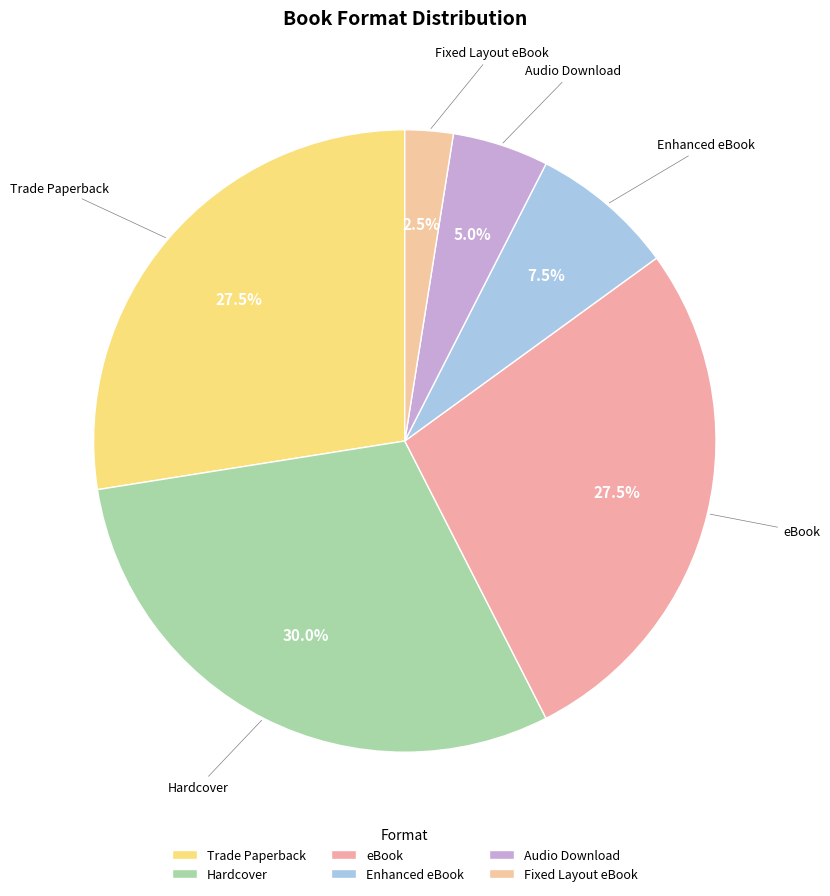

Count the number of slices in the pie.

6